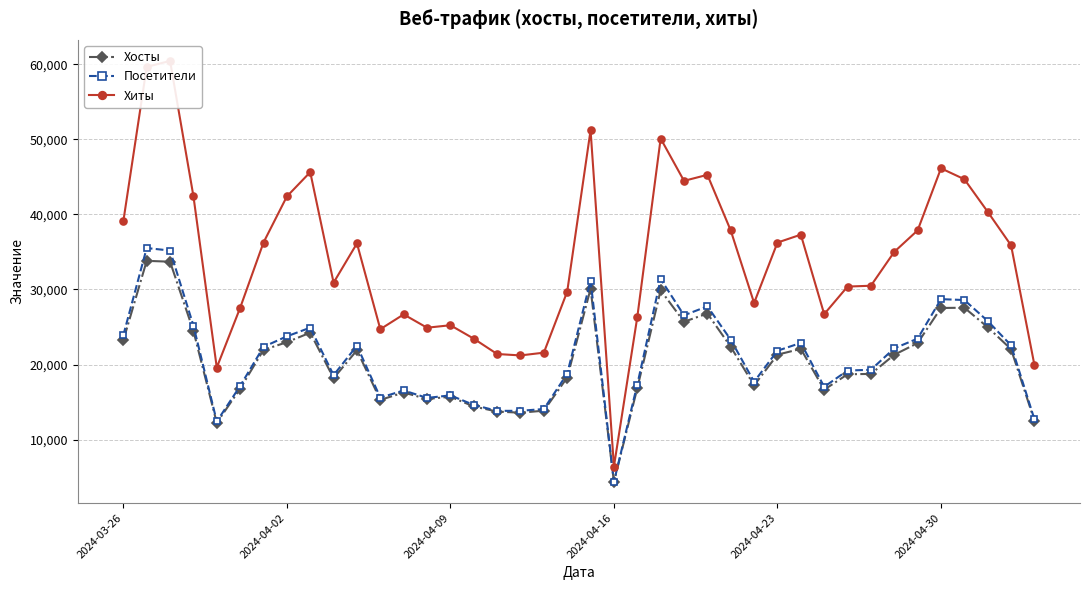

What is the value of the Хиты point at the 32nd from the left?

30390